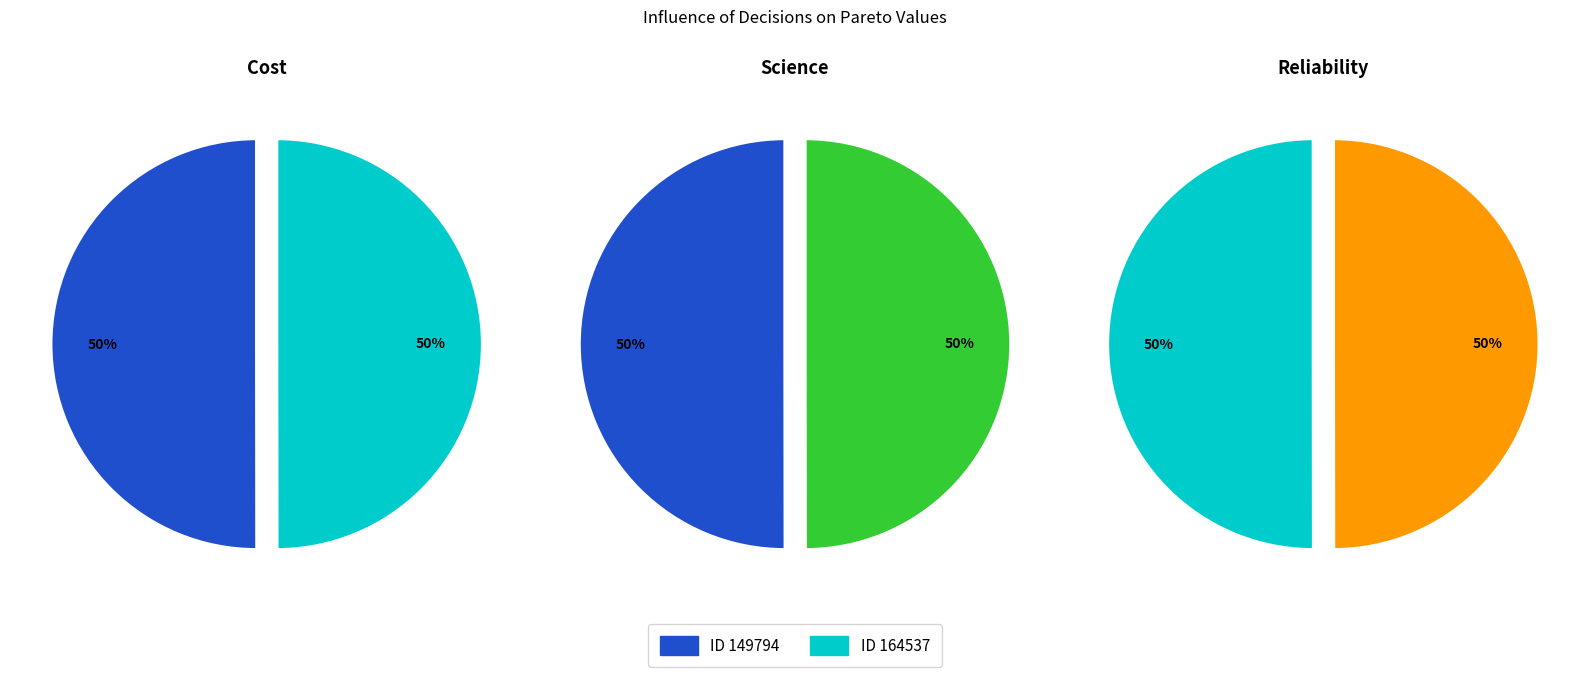

What percentage is the 149794 slice, to the nearest percent?

50%